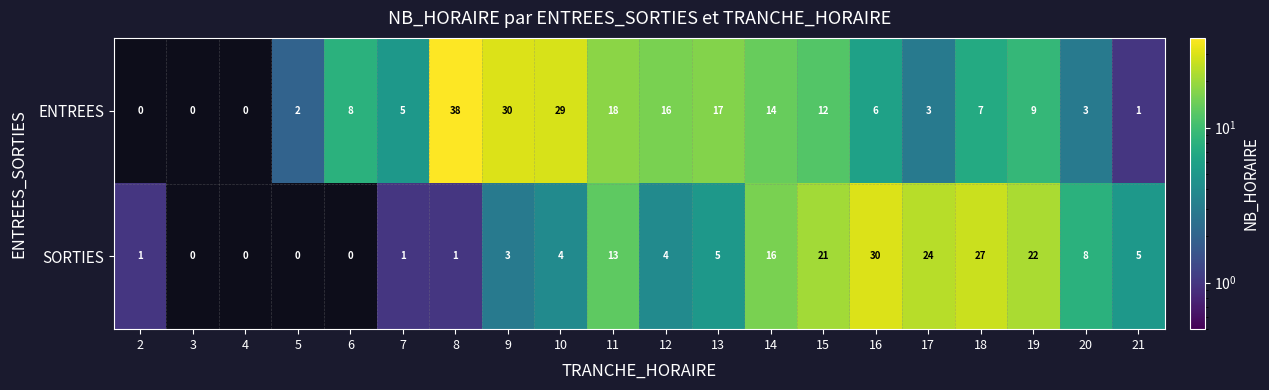

What is the spread (max minus min) of values at 20?

5